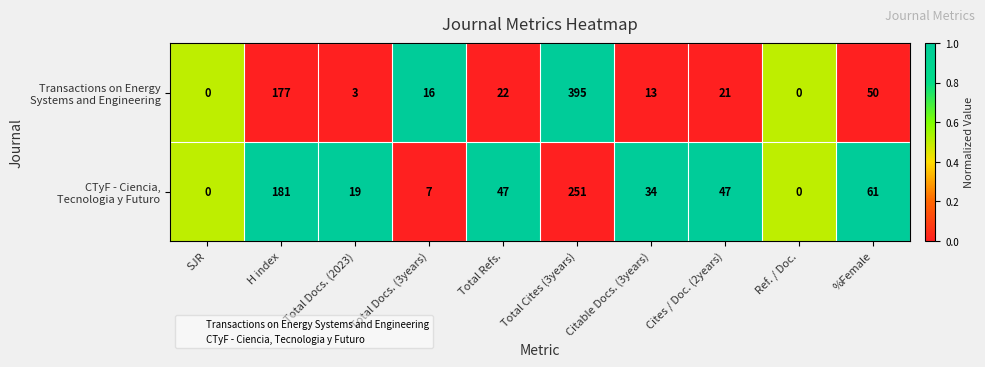

At which category does the chart reach its peak across all series?

Total Cites (3years)